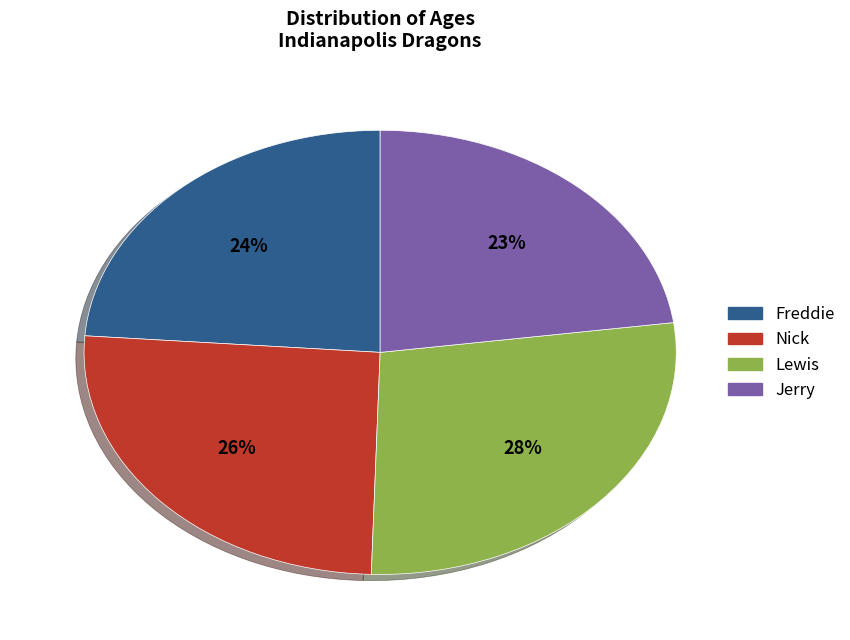

Do Freddie and Lewis together represent more than half of the pie?

Yes